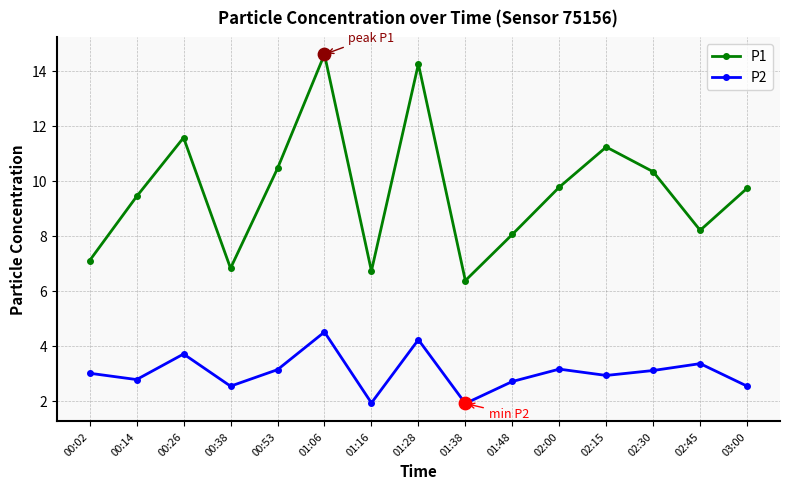

Is the value of P1 at 02:30 greater than the value of P2 at 00:53?

Yes